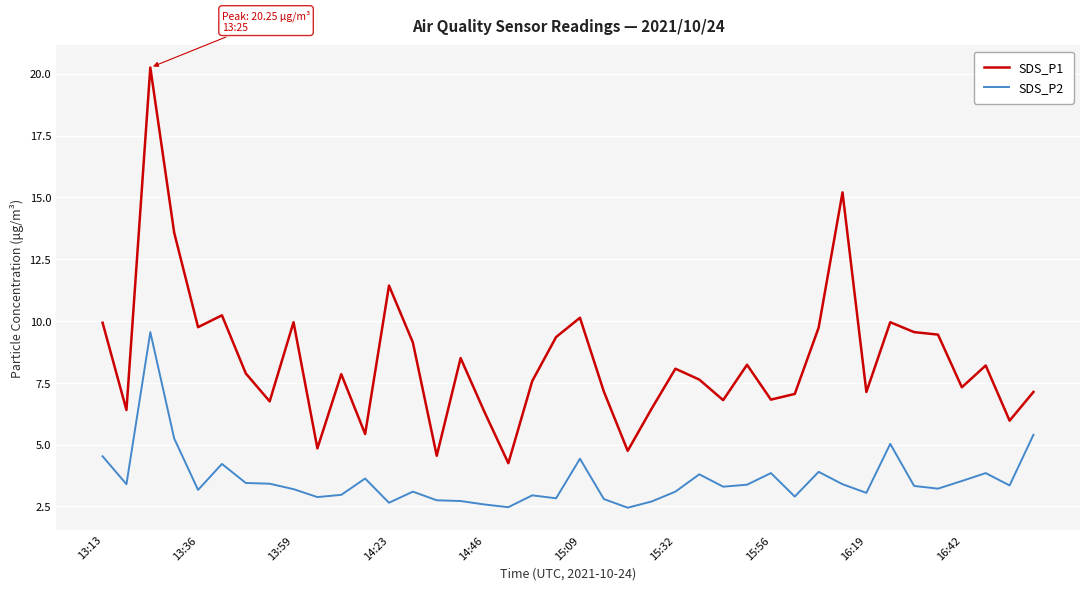

True or false: SDS_P1 and SDS_P2 intersect in this chart.

False